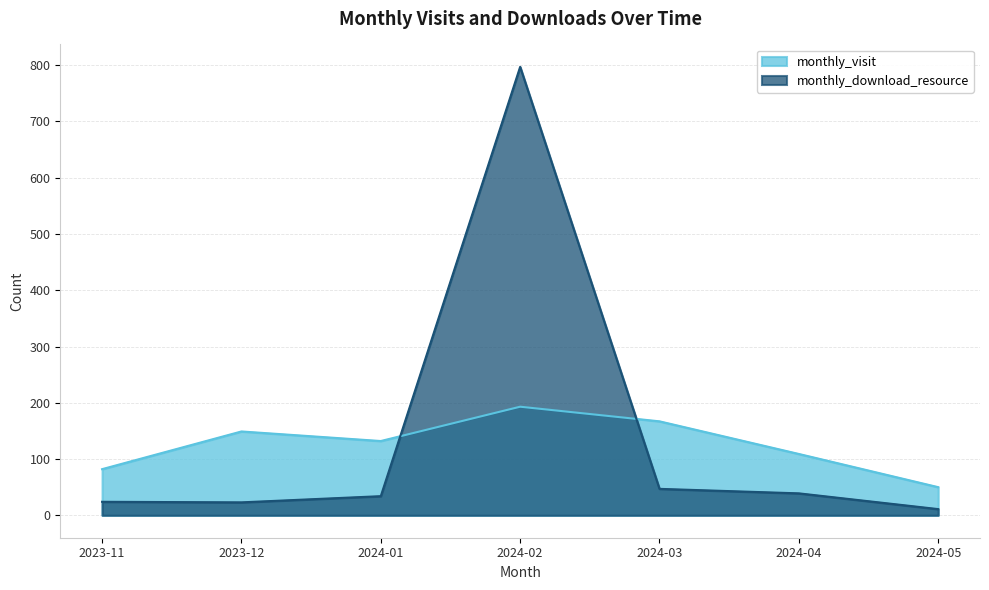

At which label does monthly_visit reach its peak?

2024-02